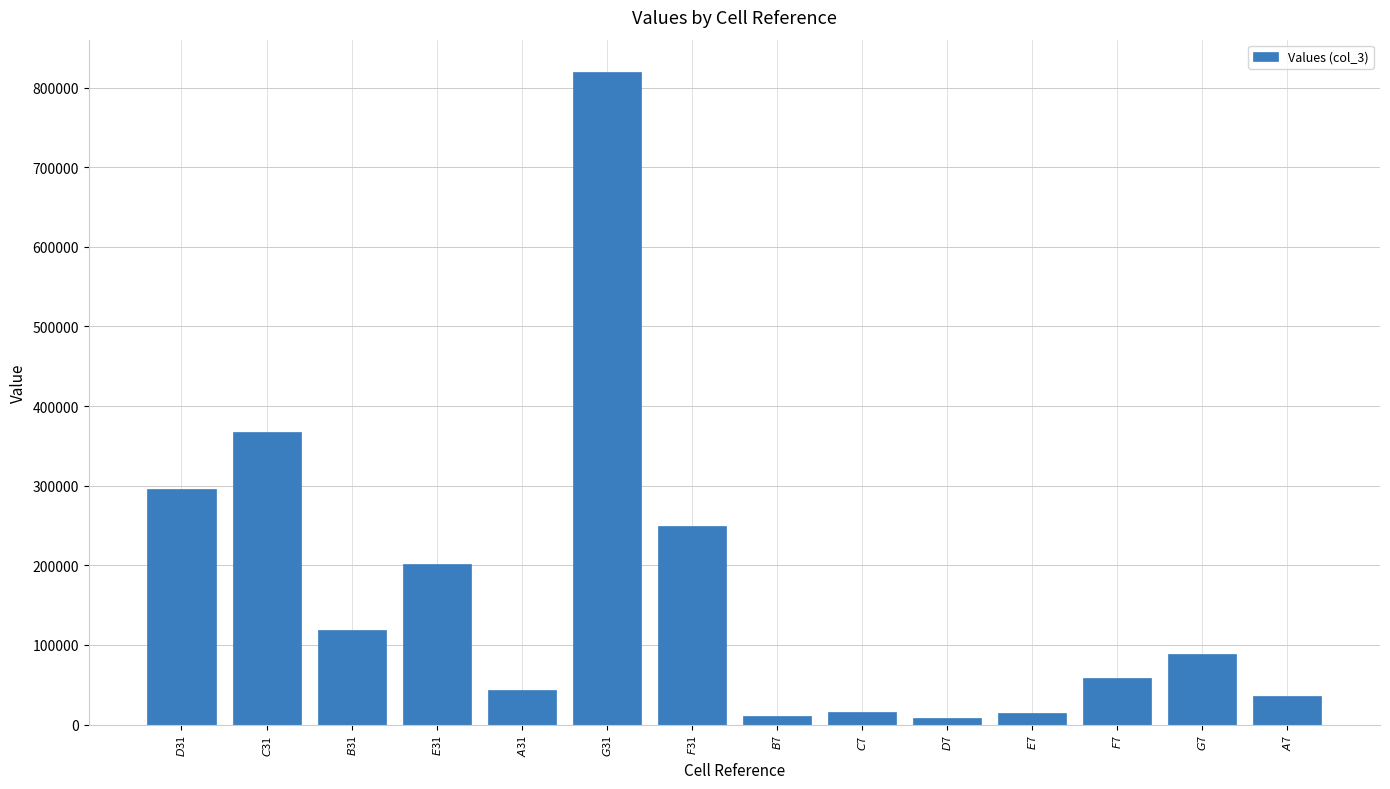

What is the value of the 13th bar from the left?

88804.9